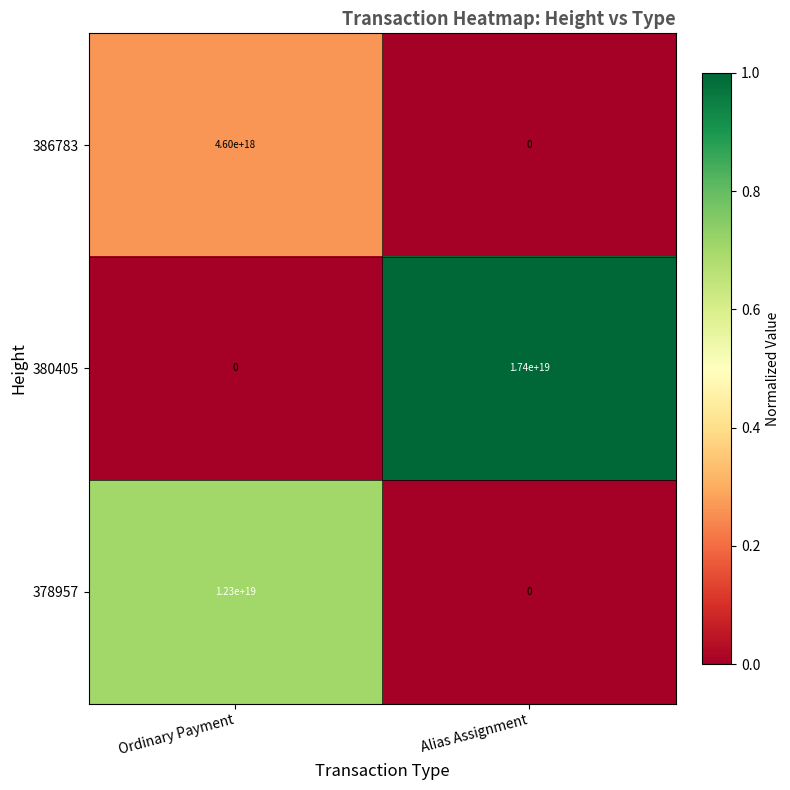

True or false: 378957 has a value of 7878505876625956864 at Ordinary Payment.

False